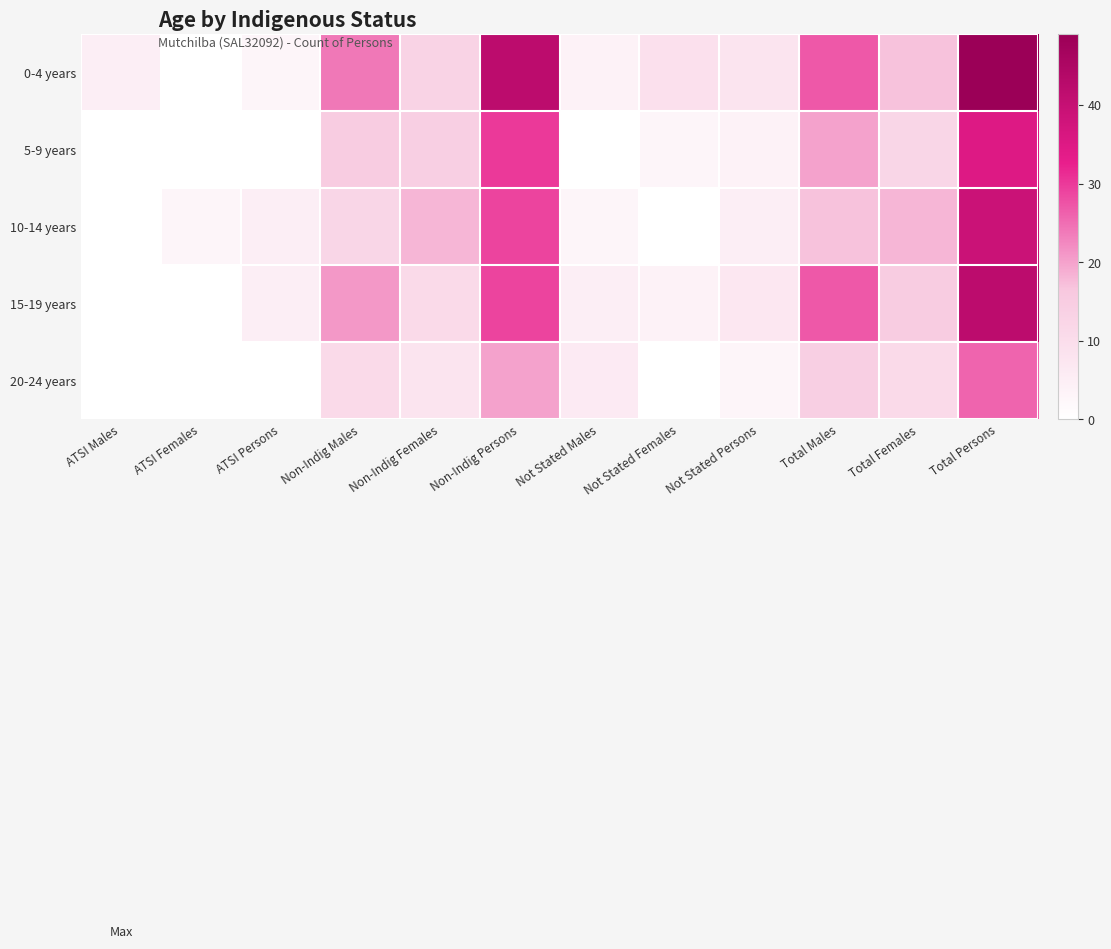

Between Non-Indig Persons and Not Stated Males, which series saw the biggest shift?

0-4 years